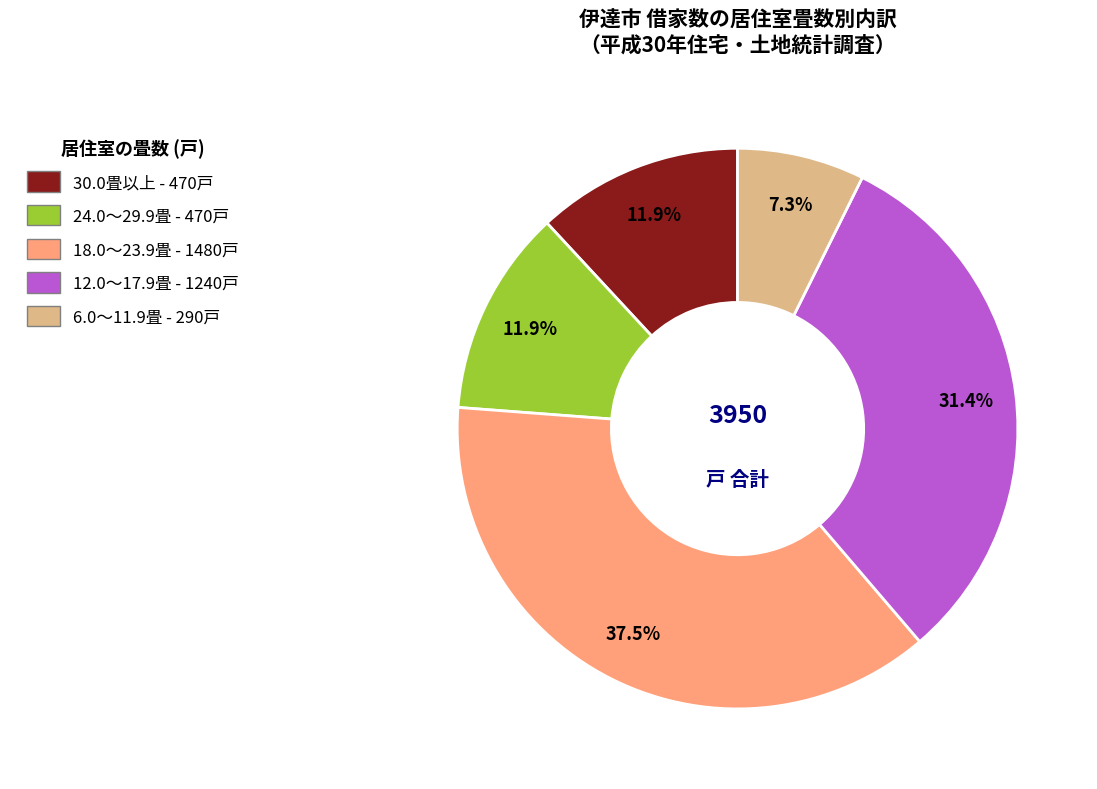

Approximately how many times larger is the value at 12.0～17.9畳 - 1240戸 compared to 30.0畳以上 - 470戸?

2.6